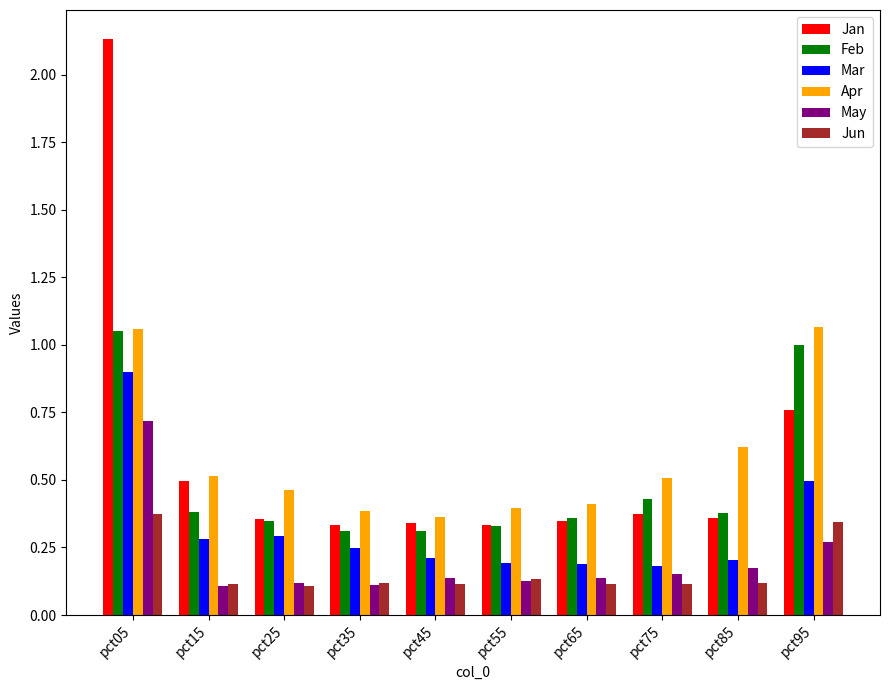

Which label corresponds to the largest value in the chart?

pct05